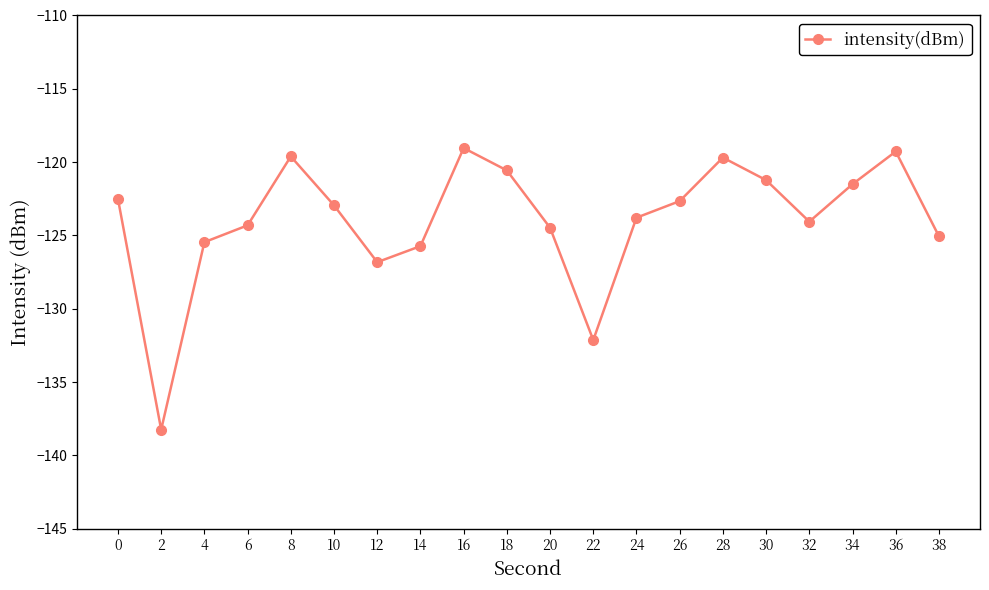

The value at 24 is -195.7. True or false?

False